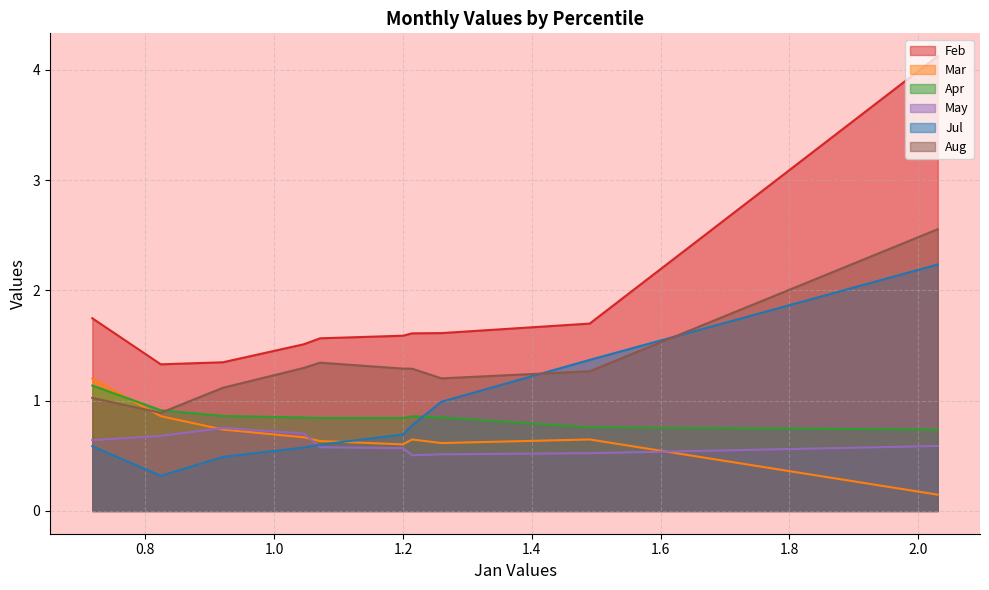

How many interior local peaks does the May series have?

1